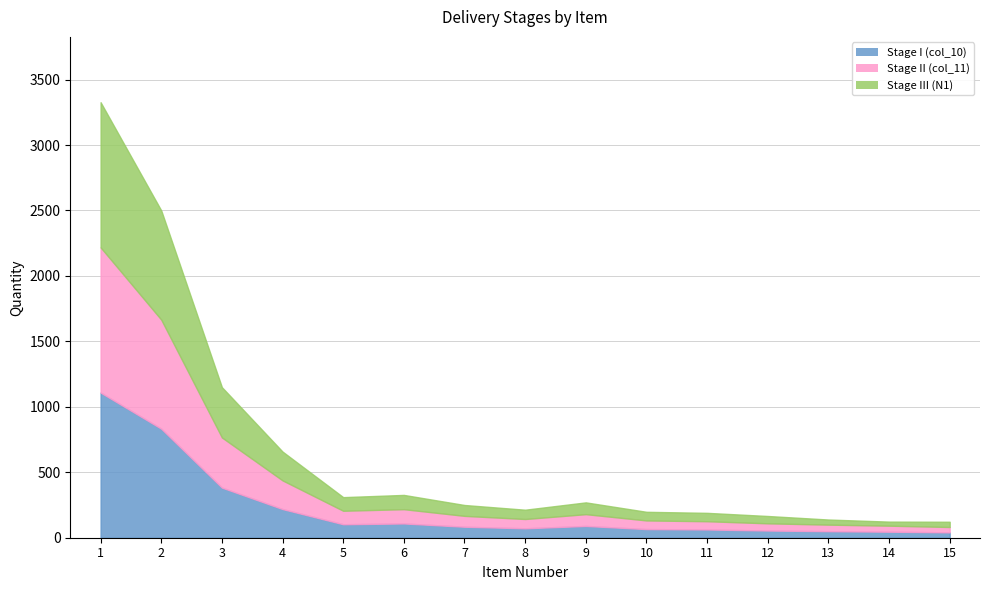

How many lines are shown in the chart?

3